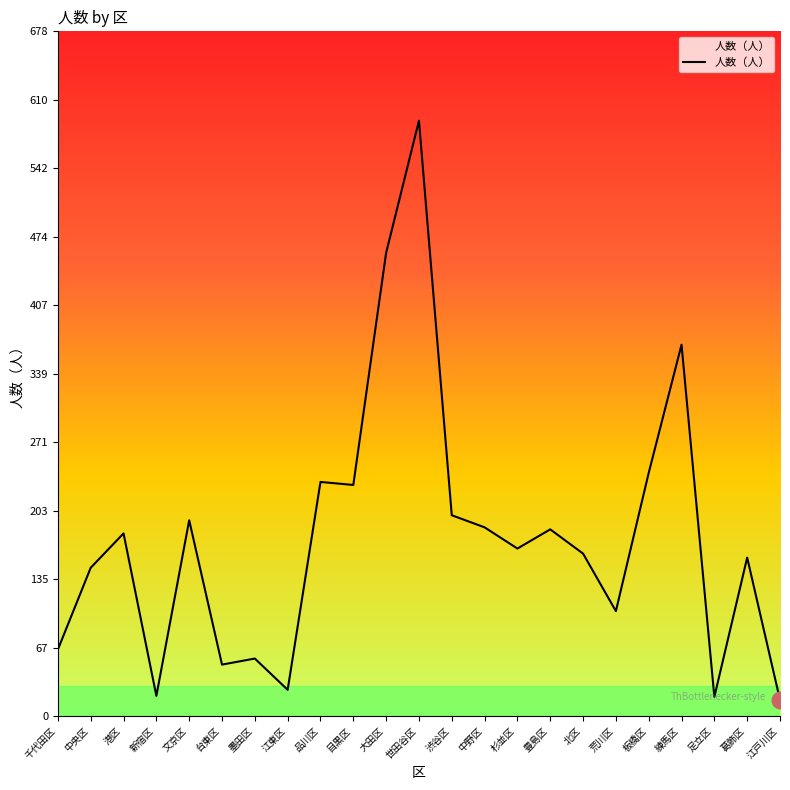

What is the difference between the maximum and second lowest values?

571